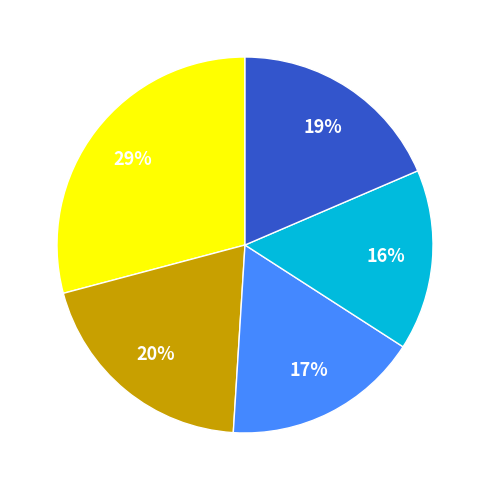

Is there any slice that represents more than half of the pie?

No